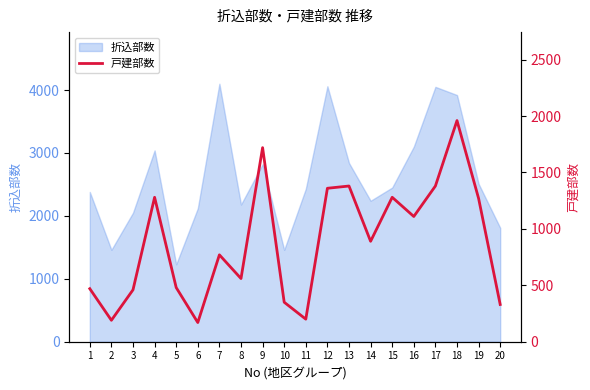

What is the lowest value of the 折込部数 series?

1230